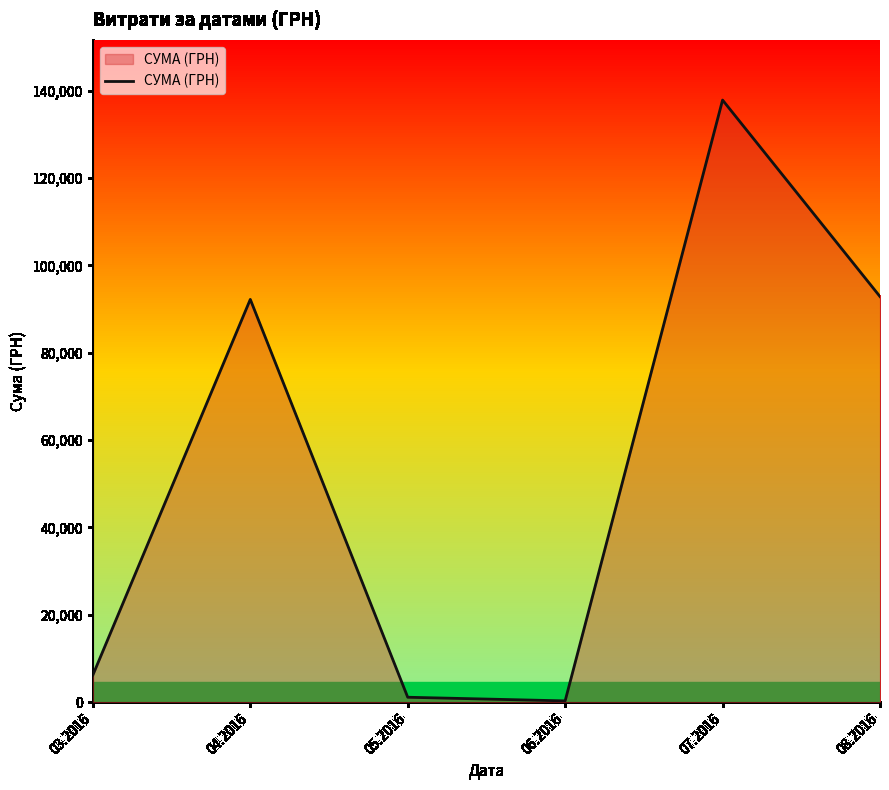

What is the change in value from 03.2016 to 06.2016?

-5918.4